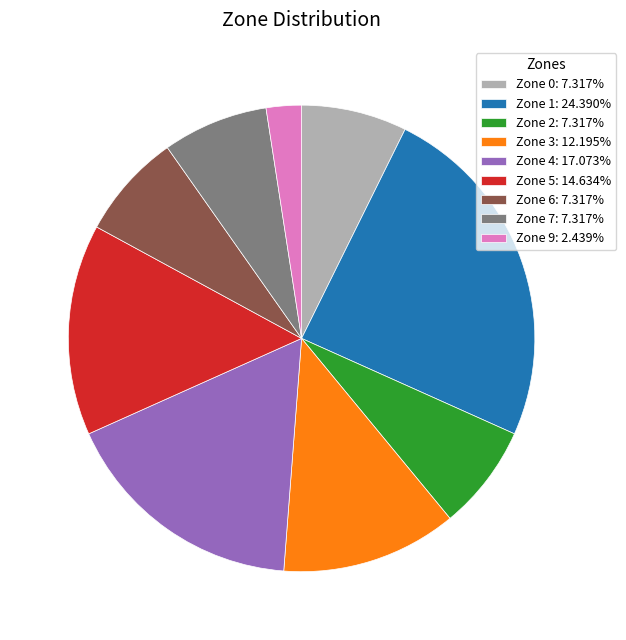

What is the ratio of the value at Zone 4: 17.073% to the value at Zone 3: 12.195%?

1.4